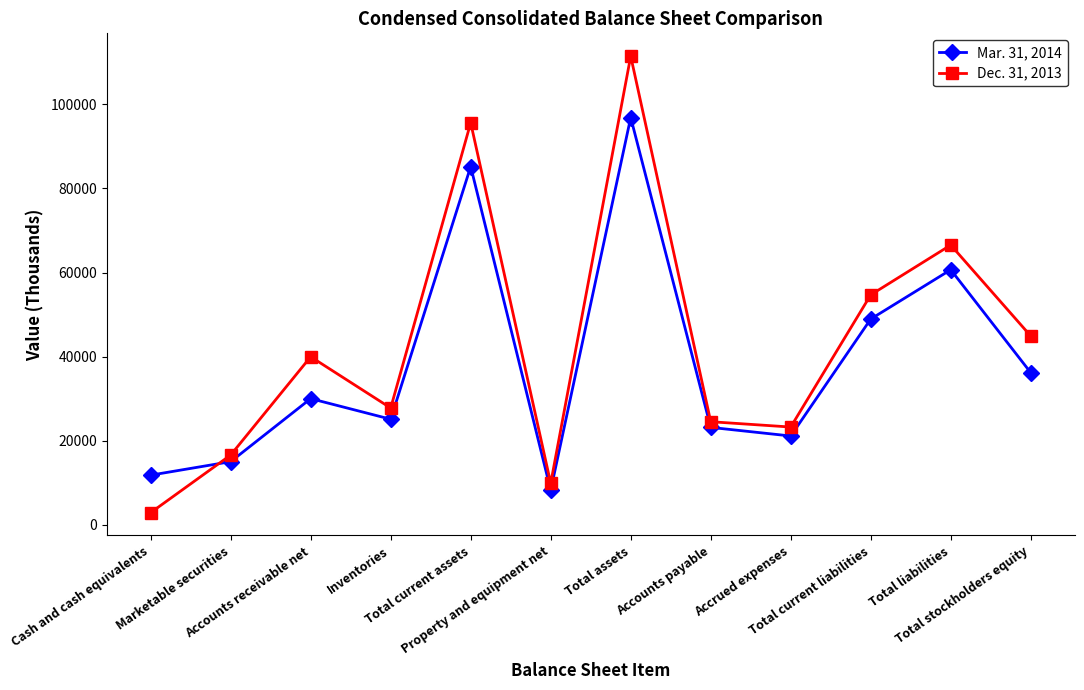

Between Cash and cash equivalents and Total assets, which series saw the biggest shift?

Dec. 31, 2013